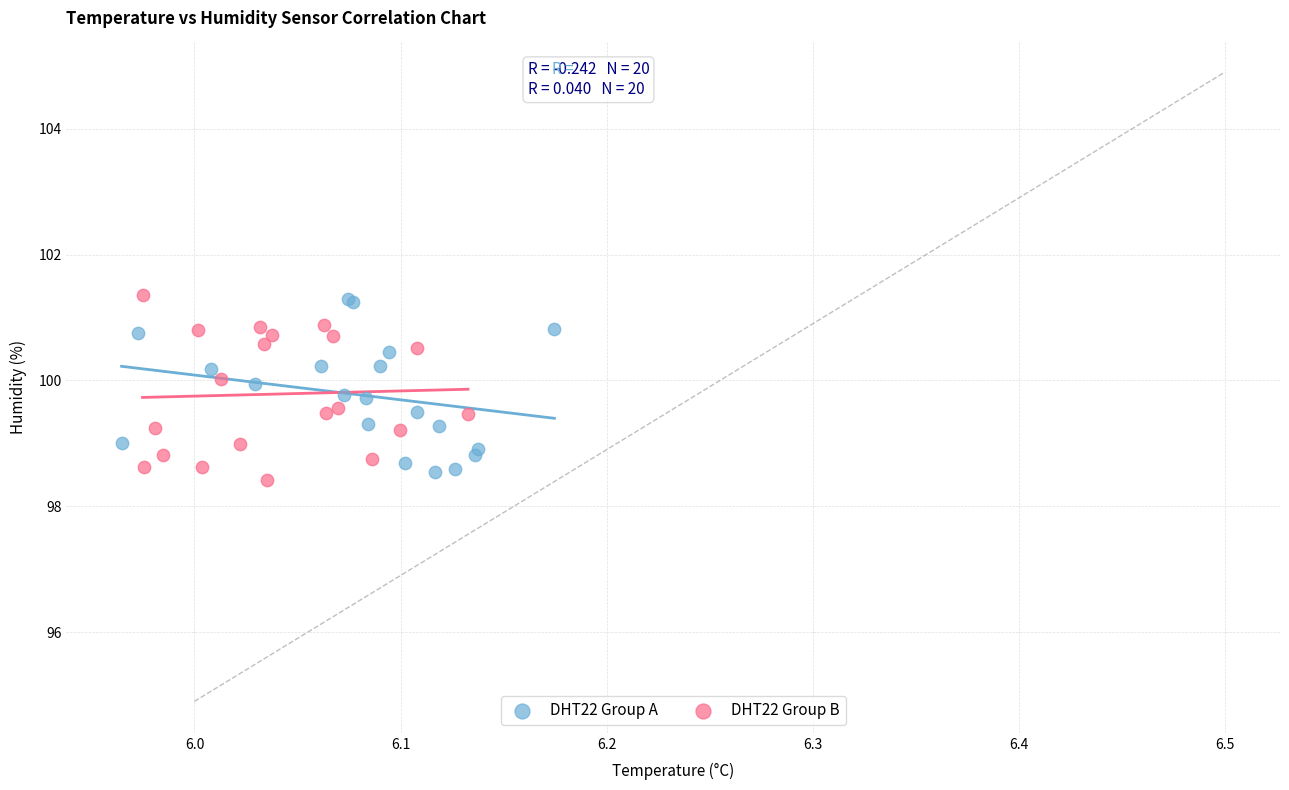

Which series has the widest spread of Y values?

DHT22 Group B